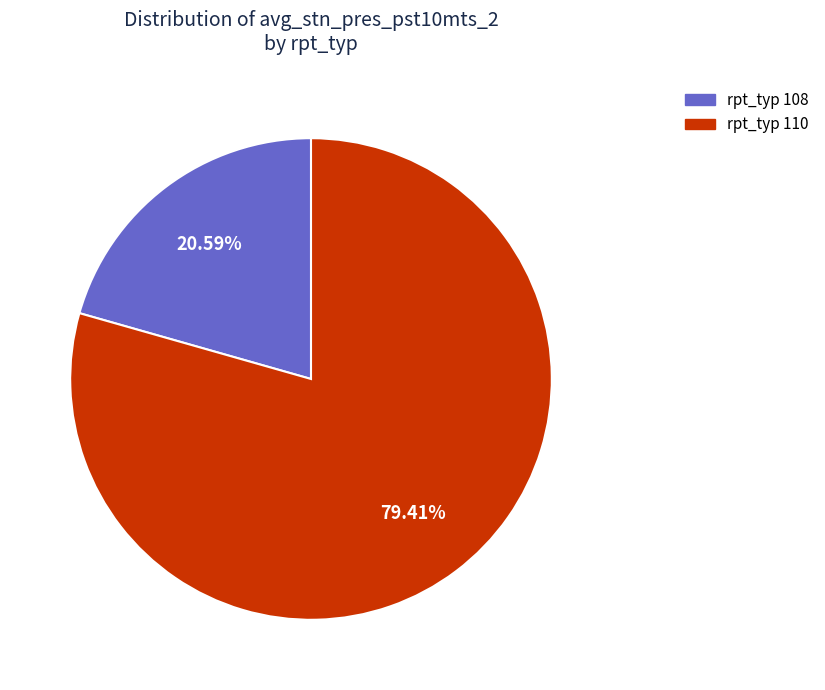

Is there any slice that represents more than half of the pie?

Yes